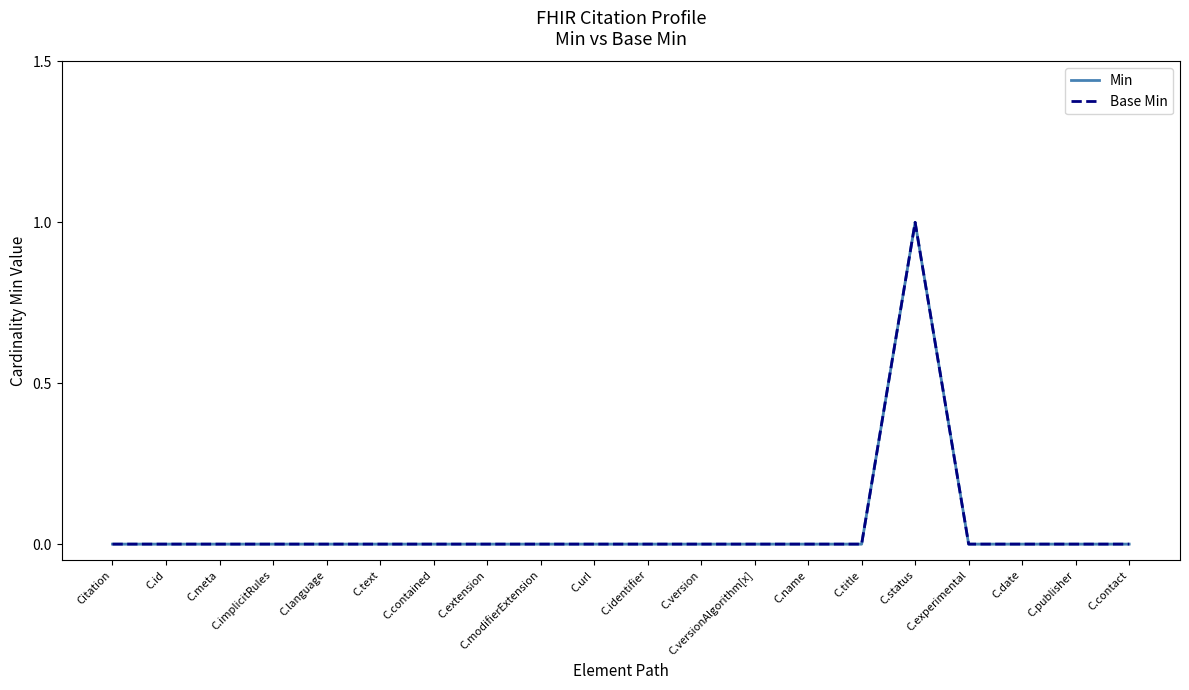

True or false: Min and Base Min cross at least once.

False